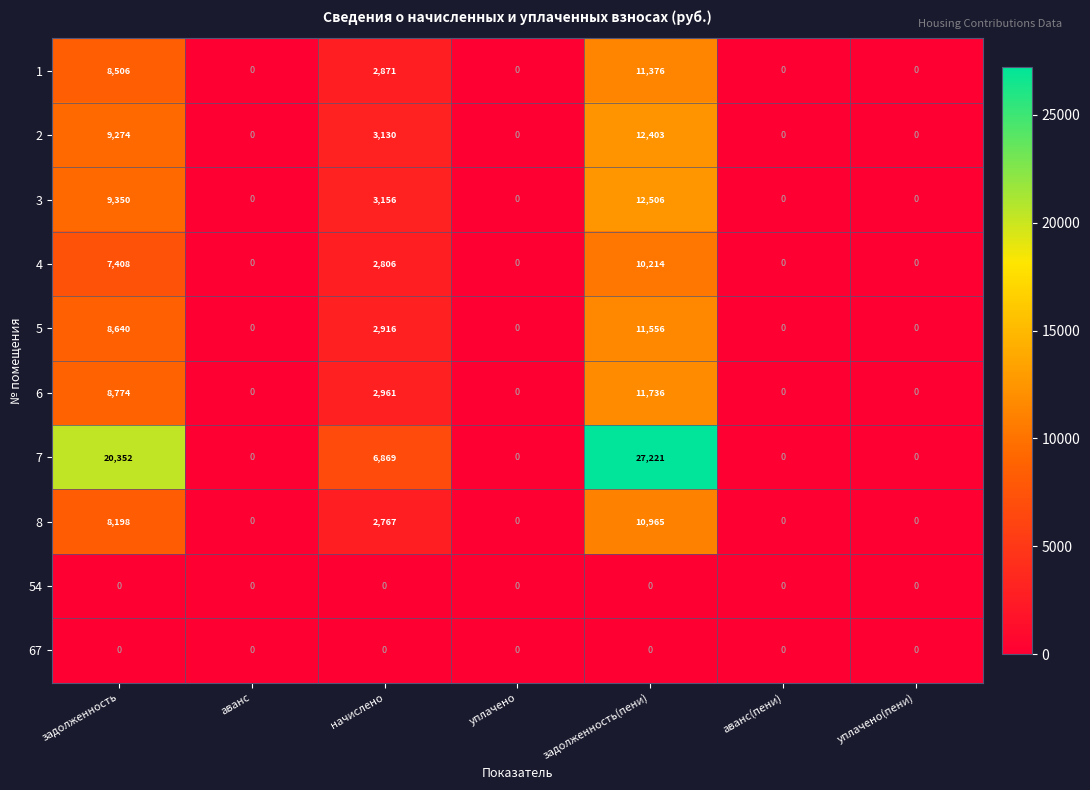

Which label corresponds to the largest value in the chart?

задолженность(пени)